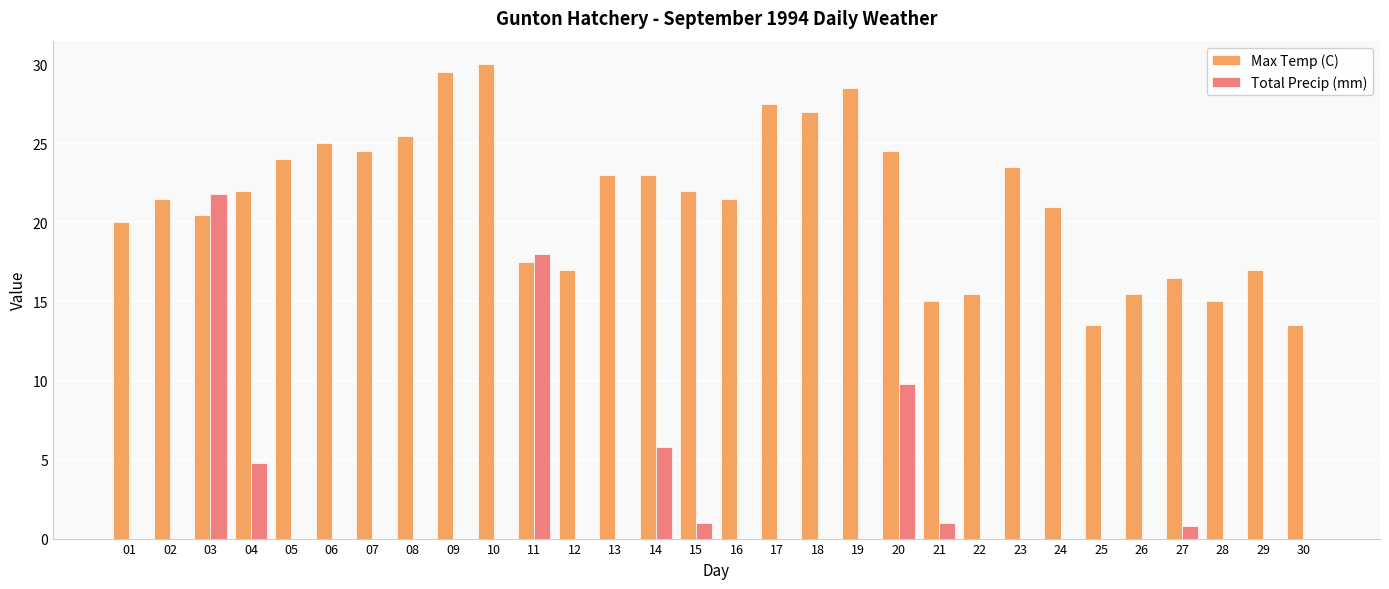

At which label does Total Precip (mm) reach its peak?

03